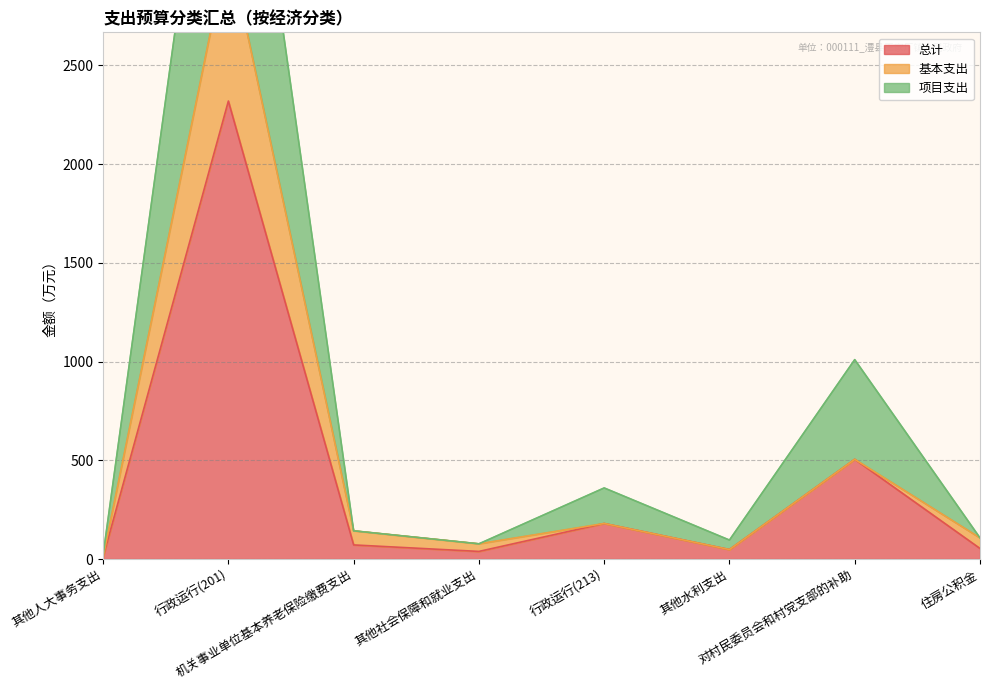

How many series are shown in this chart?

3